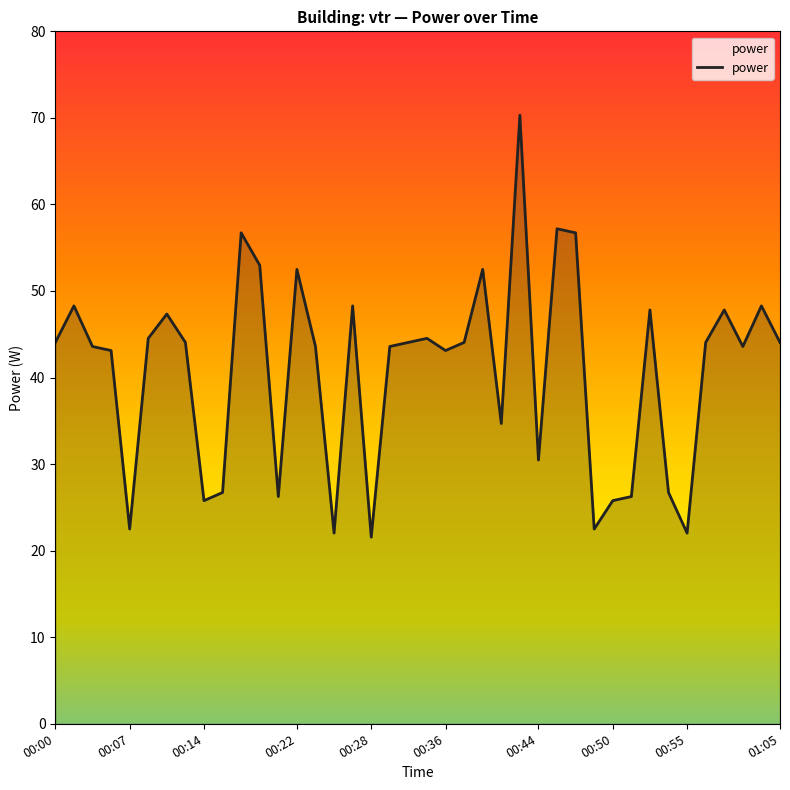

What is the smallest value displayed?

21.6